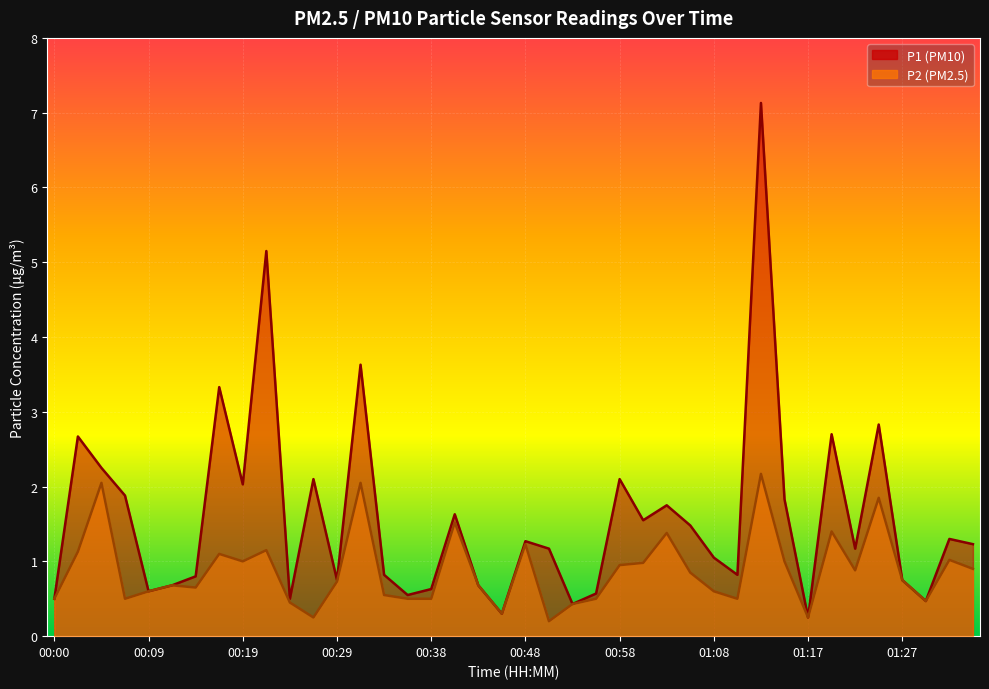

At 01:05, list the series in order from largest to smallest.

P1, P2